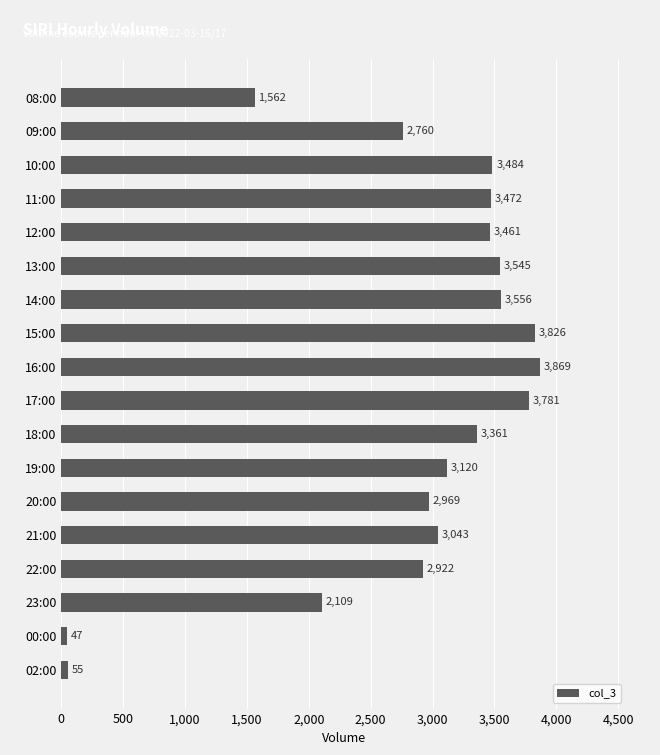

What is the difference between the maximum and second lowest values?

3814